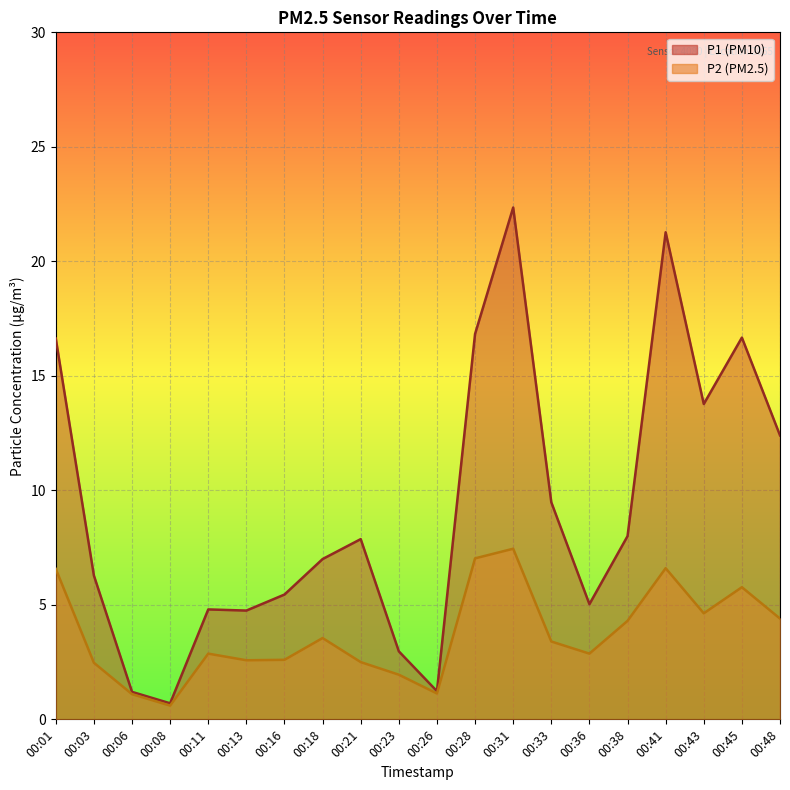

True or false: P1 line and P2 line cross at least once.

False